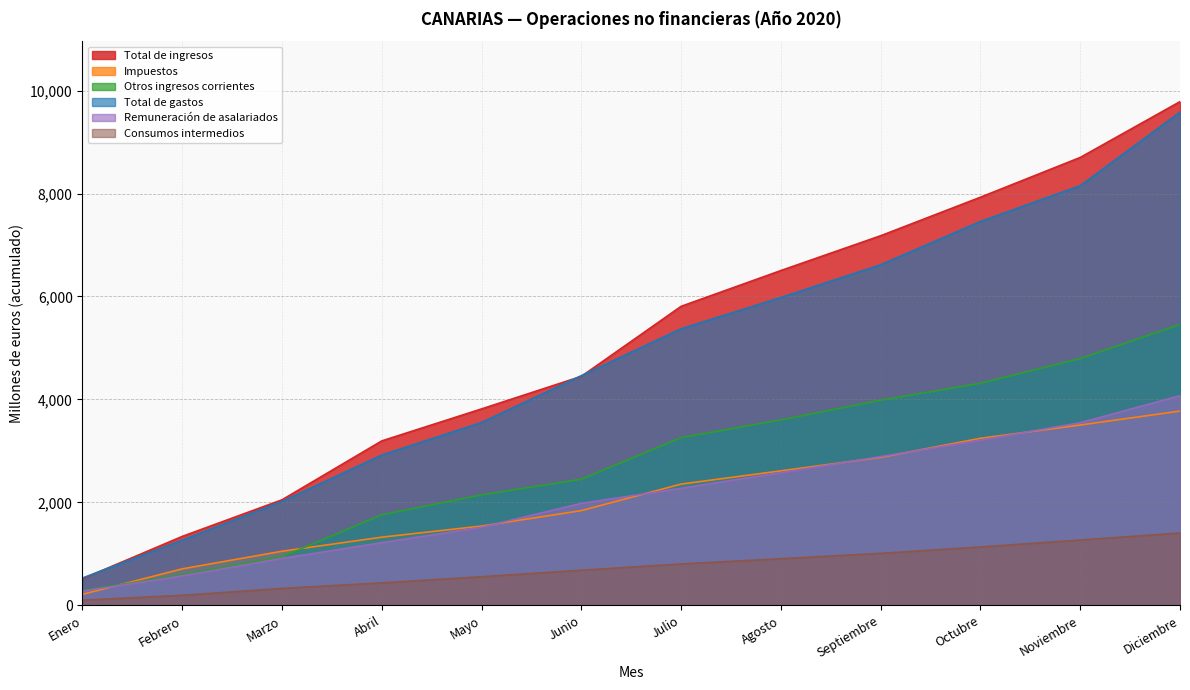

Between which two adjacent categories do Impuestos and Otros ingresos corrientes first intersect?

Enero and Febrero